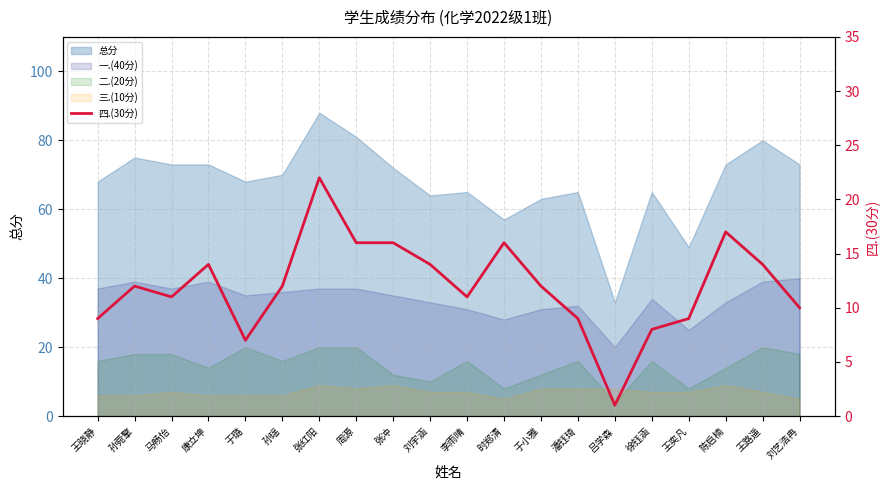

Is it true that the value at 徐钰涵 is 8?

True